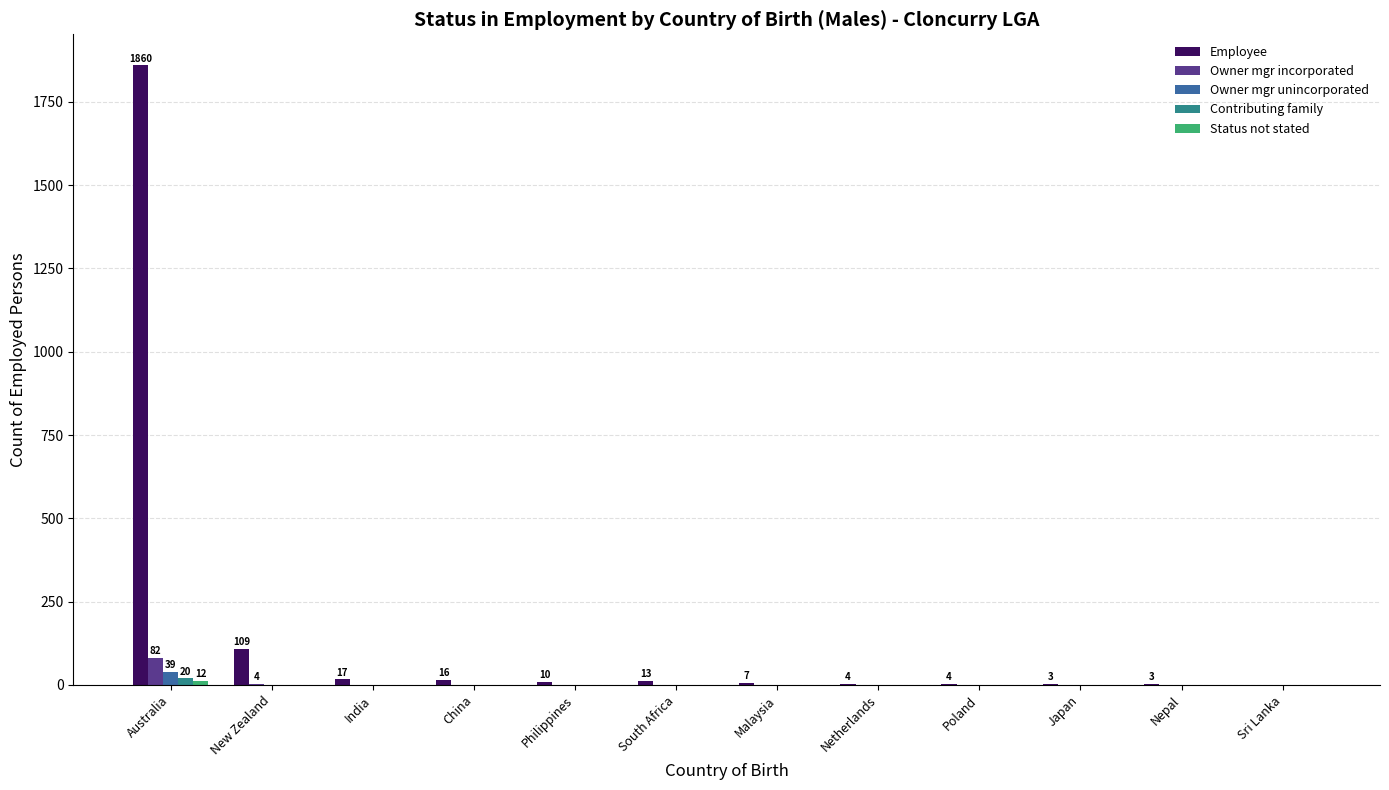

Which series has the largest total across all categories?

Employee